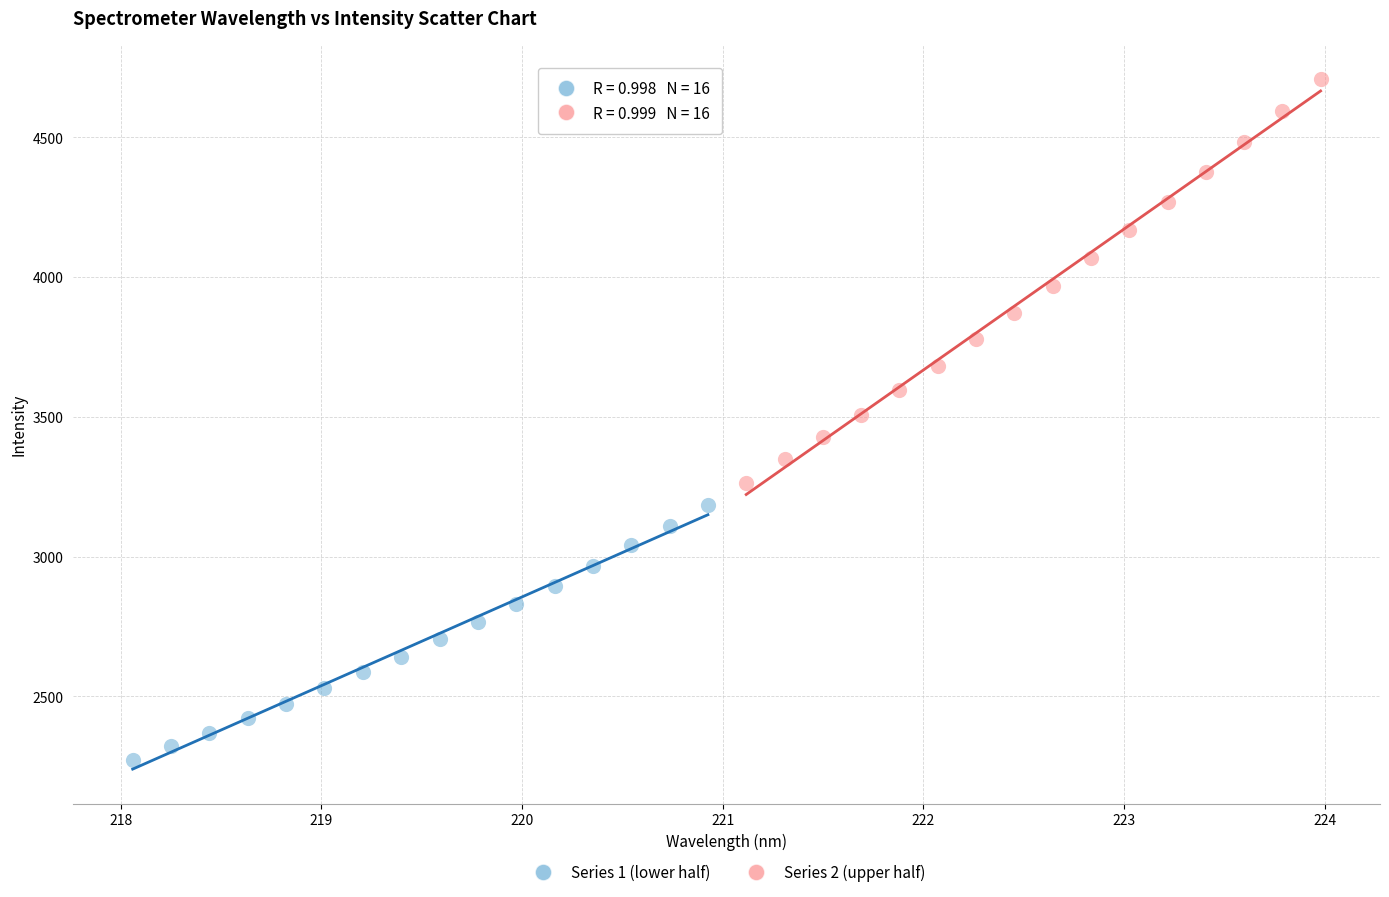

What are all the series names shown in the legend?

Series 1 (lower half), Series 2 (upper half)